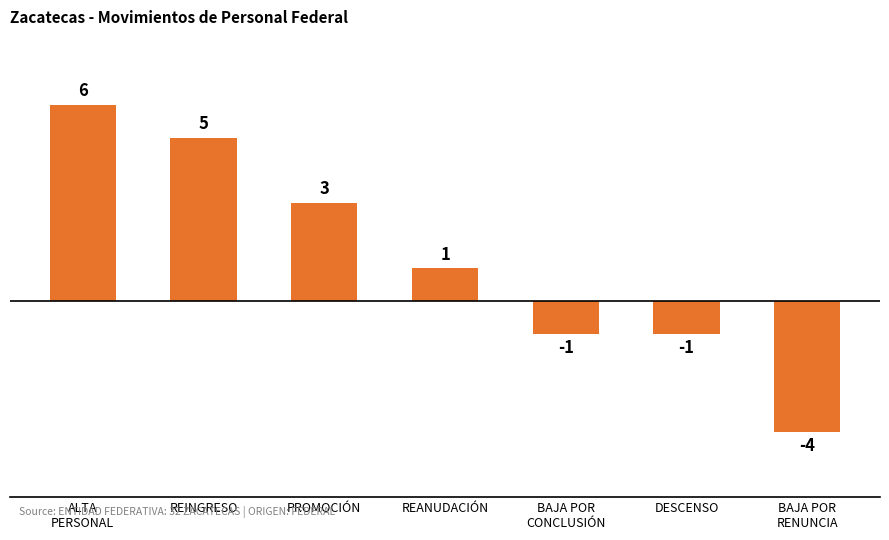

What position from the right is REINGRESO?

6